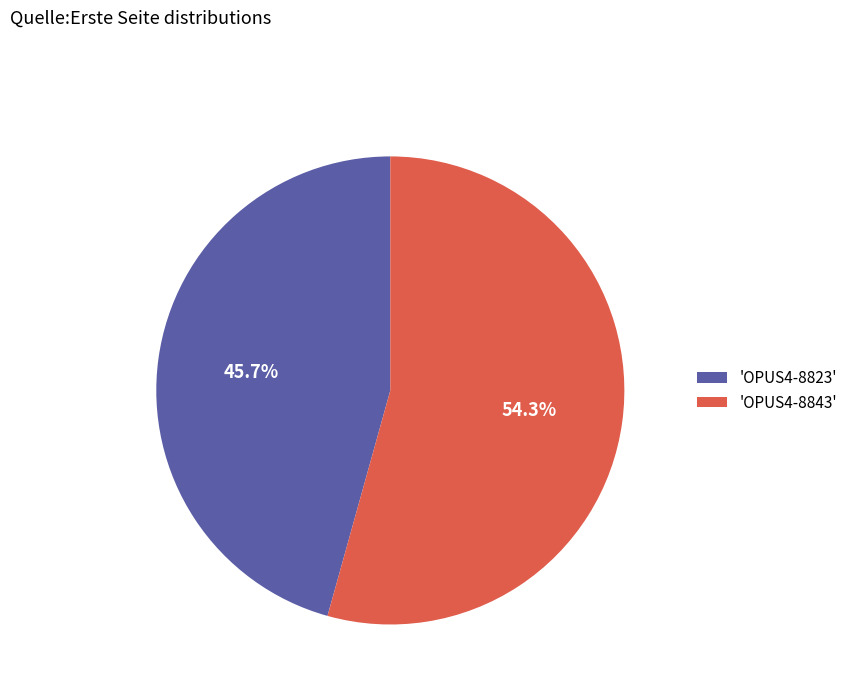

Approximately how many times larger is the value at 'OPUS4-8843' compared to 'OPUS4-8823'?

1.2